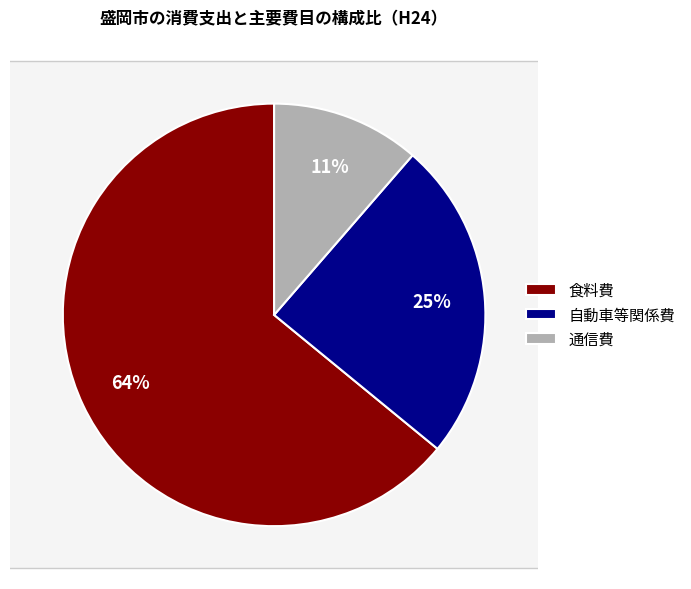

True or false: 自動車等関係費 accounts for 38% of the total.

False